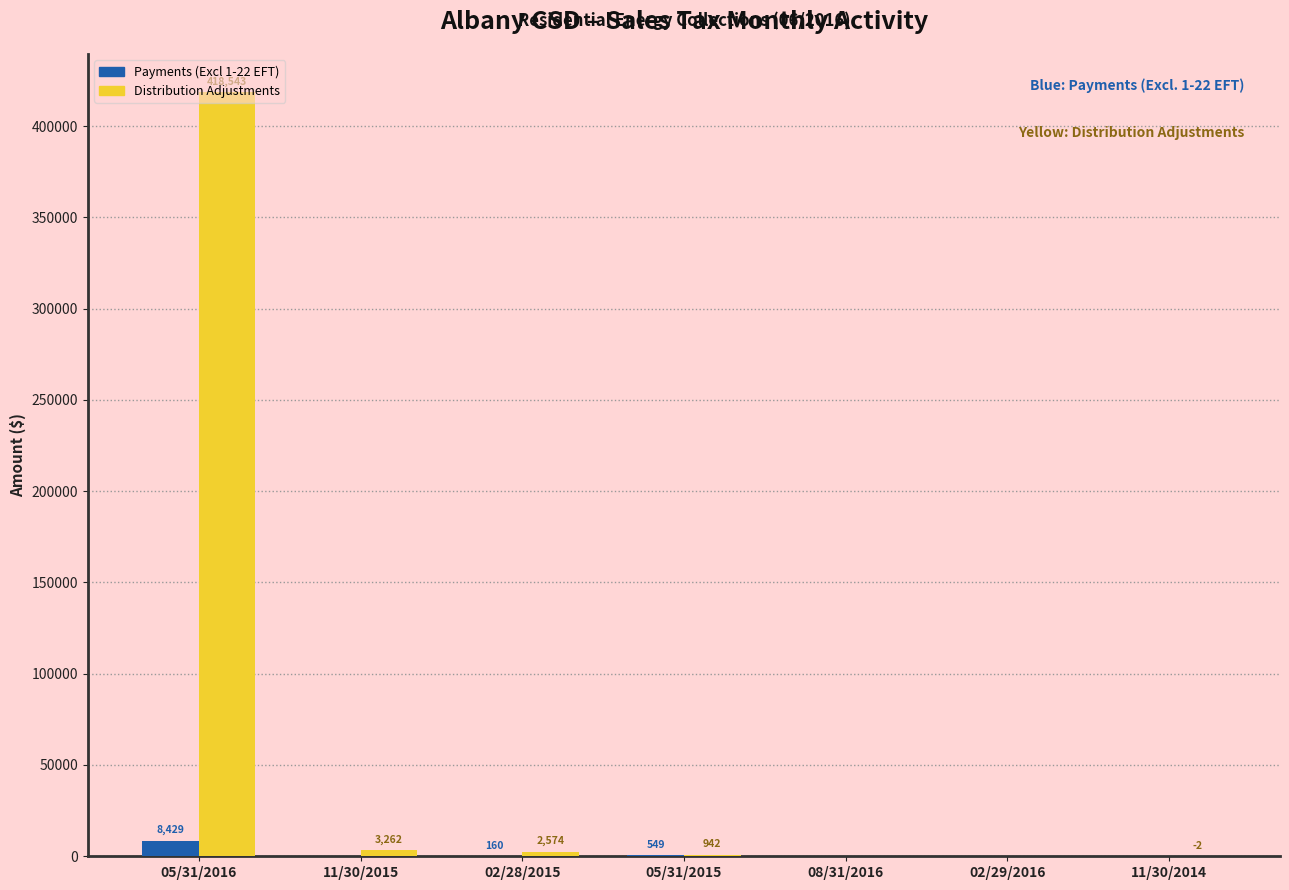

The Payments (Excl 1-22 EFT) series shows 0.0 at 11/30/2015. True or false?

True